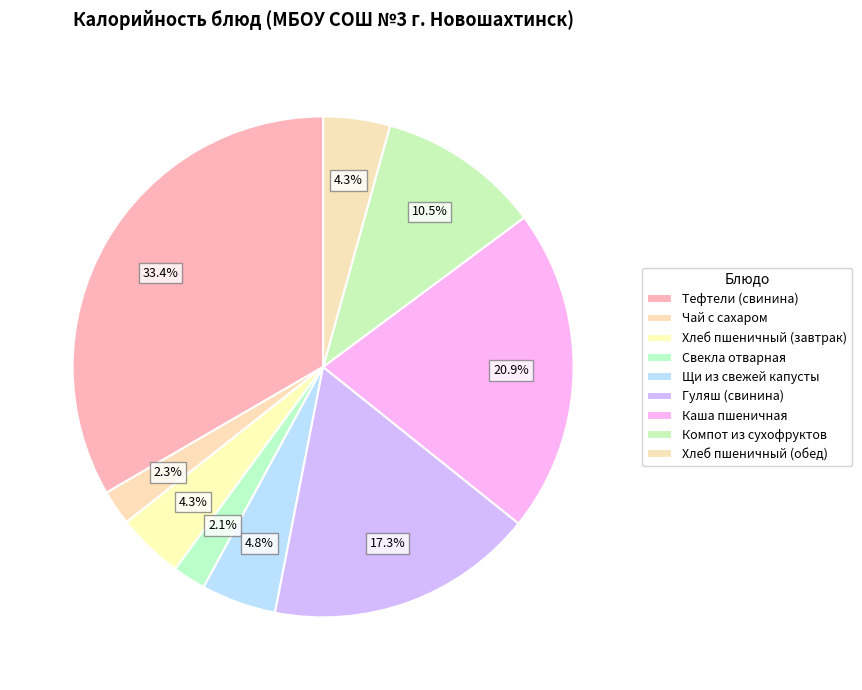

Does Щи из свежей капусты account for over 50% of the chart?

No